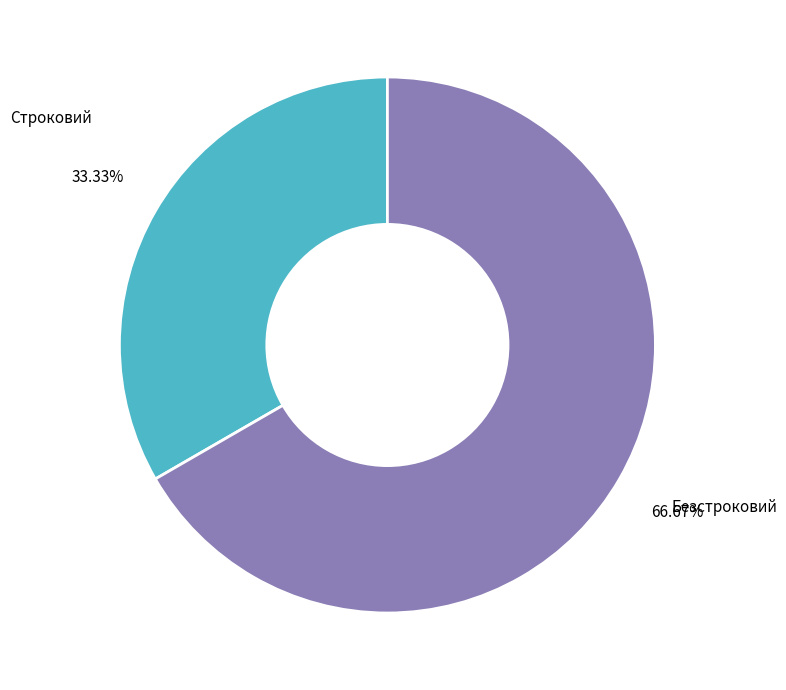

Which slice is the largest?

Безстроковий